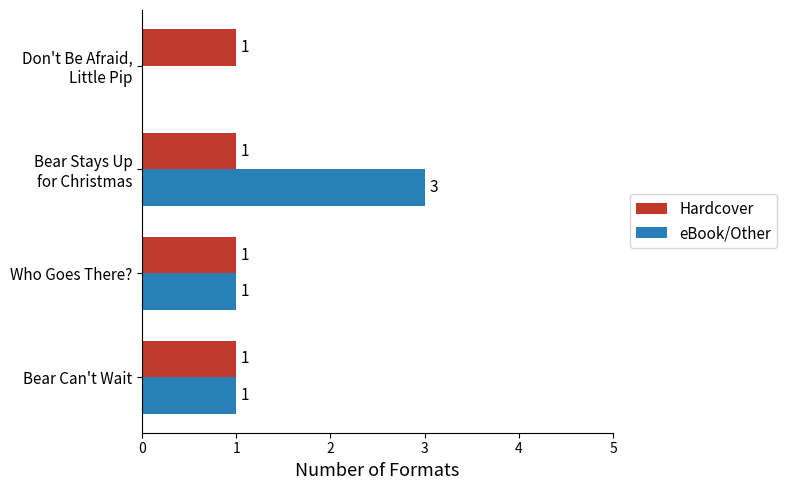

True or false: Hardcover has a value of 1 at Who Goes There?.

True